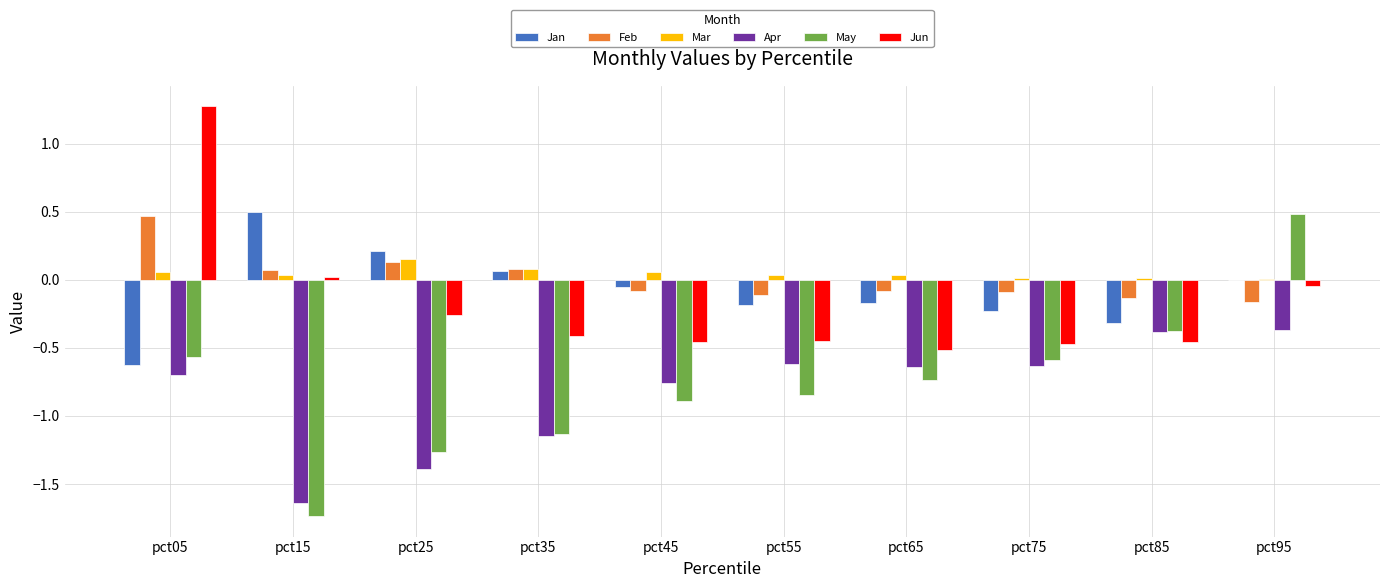

Where is May nearest to the value 0?

pct85